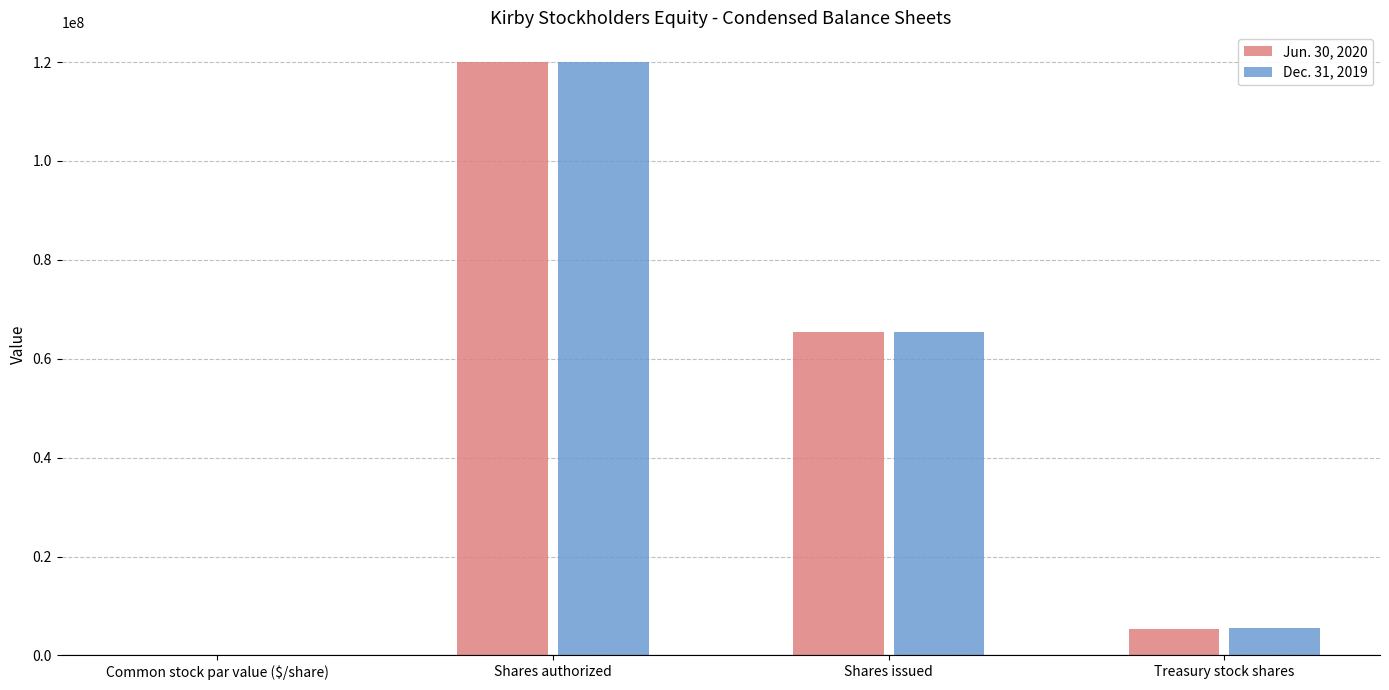

What is the sum of all Jun. 30, 2020 values?

190906000.1